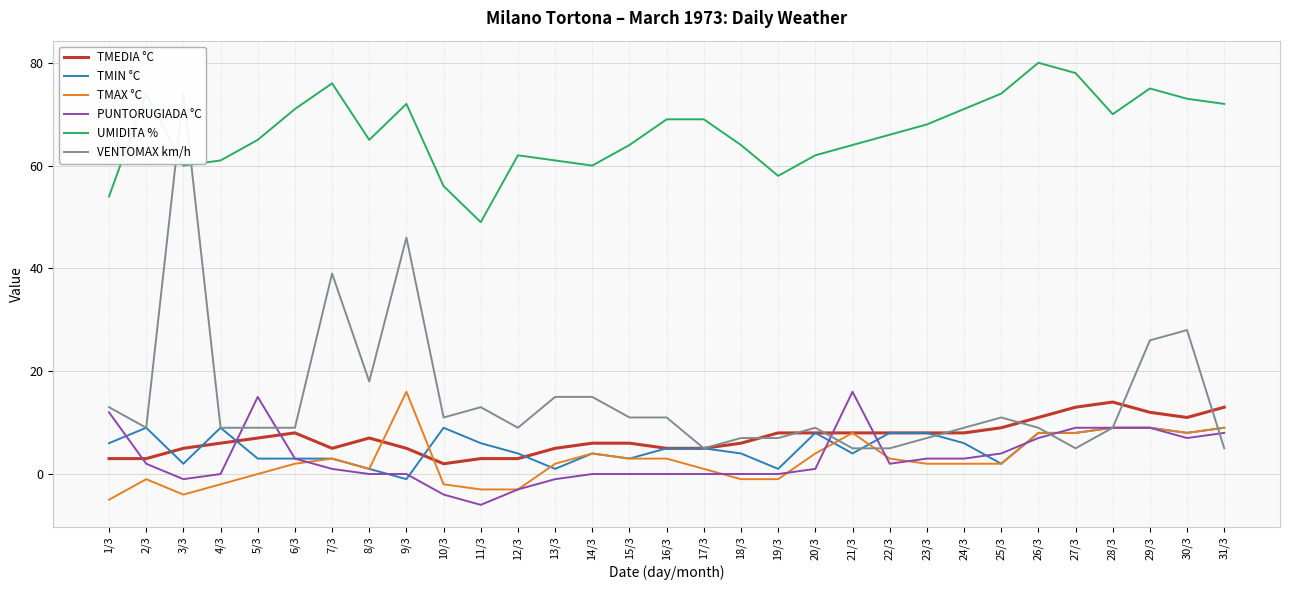

Where does the UMIDITA % series first go above 66?

2/3